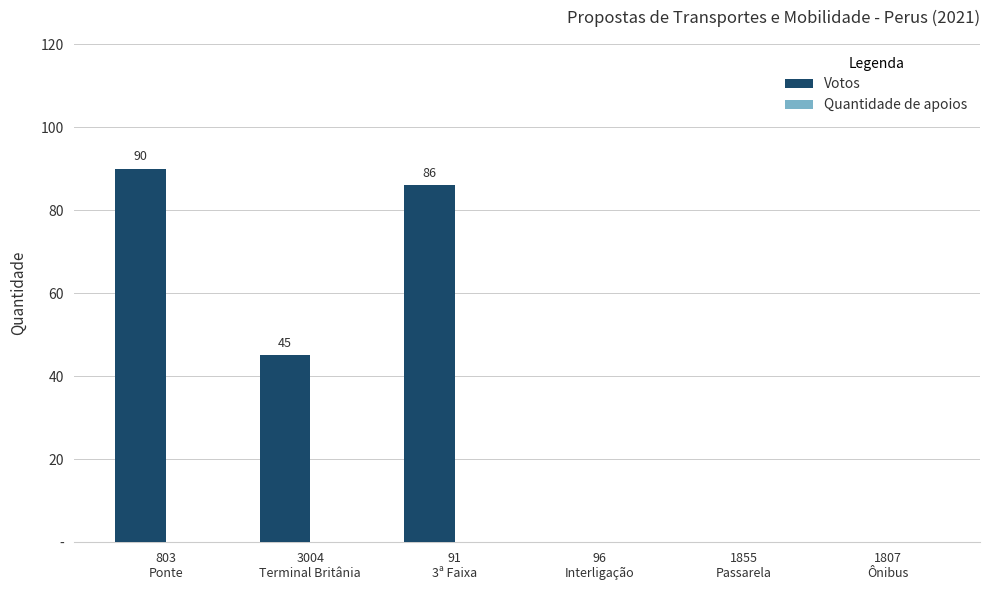

How many categories are shown in the chart?

6